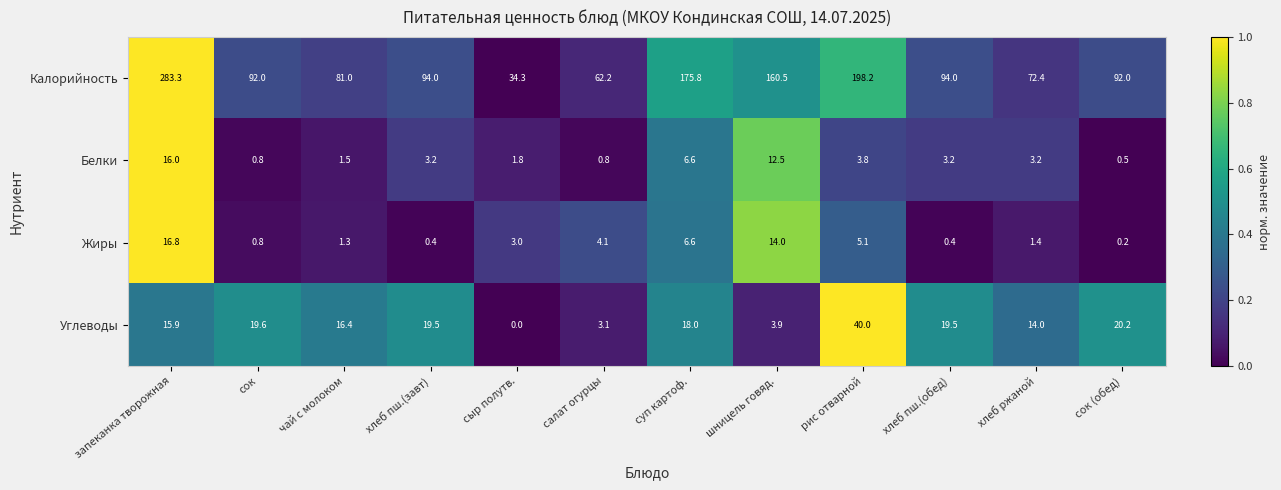

What is the greatest value displayed?

283.3